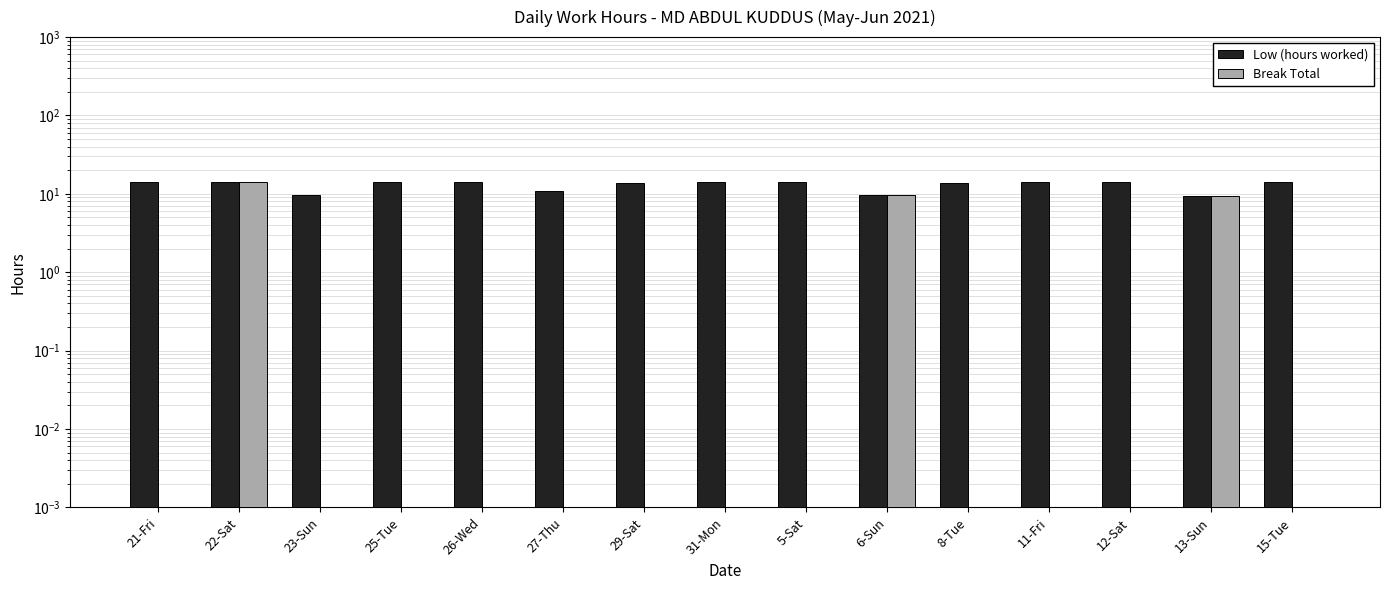

Which series changed the most between 21-Fri and 25-Tue?

Low (hours worked)